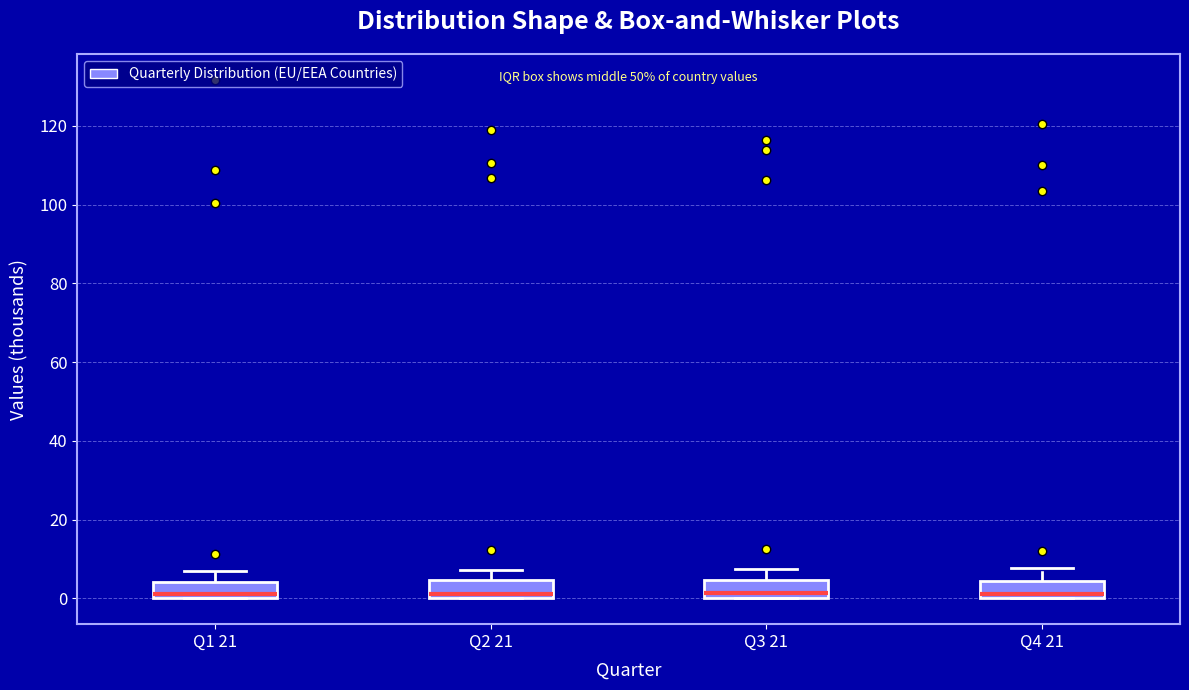

Reading left to right, read every box against the y-axis: the position of its median line, the range the box covers, and the ends of its whiskers. The values are not printed on the chart, so give them approximately, as read against the axis.

Q1 21: median 2, box 0 to 4, whiskers 0 to 6
Q2 21: median 2, box 0 to 4, whiskers 0 to 8
Q3 21: median 2, box 0 to 4, whiskers 0 to 8
Q4 21: median 2, box 0 to 4, whiskers 0 to 8